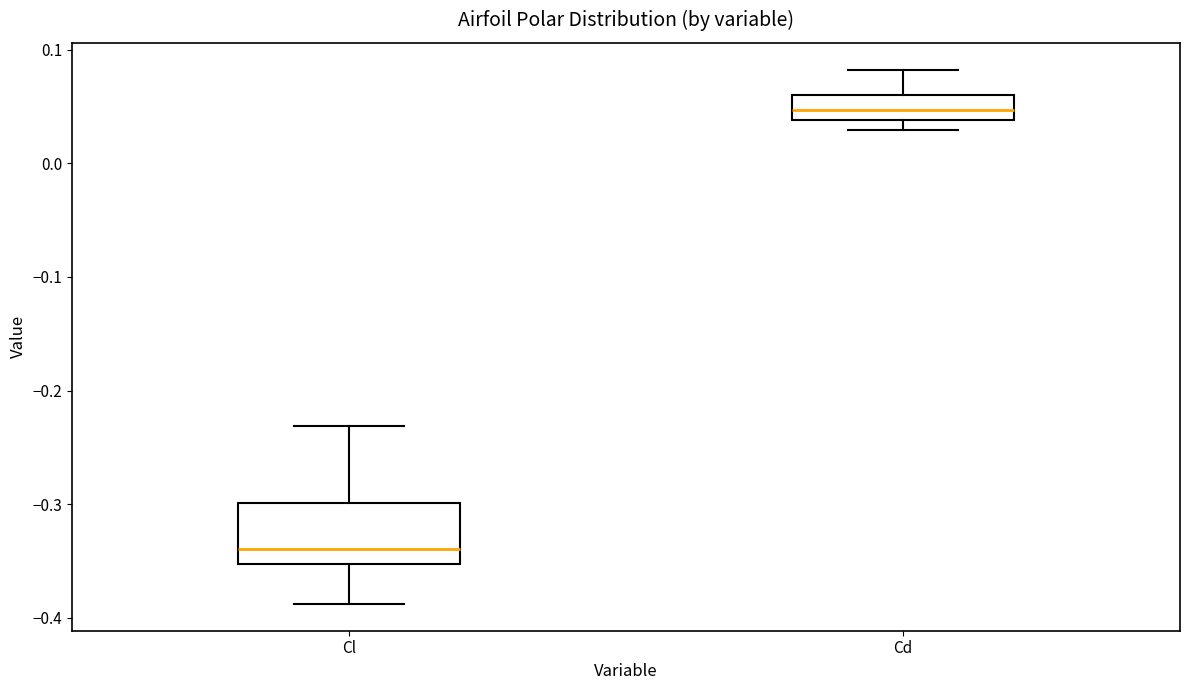

Reading left to right, read every box against the y-axis: the position of its median line, the range the box covers, and the ends of its whiskers. The values are not printed on the chart, so give them approximately, as read against the axis.

Cl: median -0.34, box -0.35 to -0.30, whiskers -0.39 to -0.23
Cd: median 0.05, box 0.04 to 0.06, whiskers 0.03 to 0.08